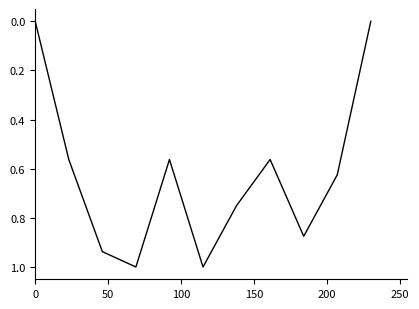

What is the greatest value displayed?

1.0